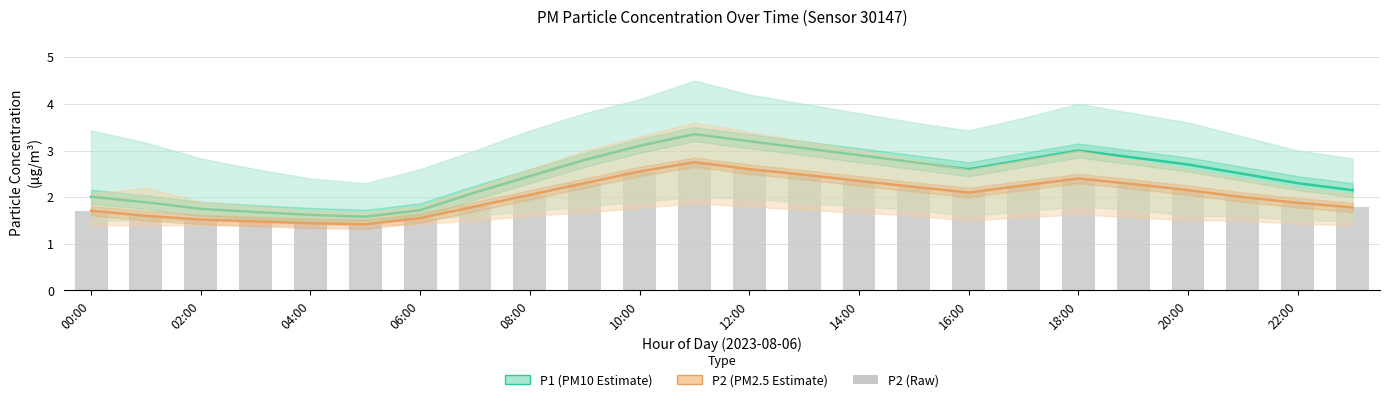

What is the highest value of the P2 trend series?

2.8